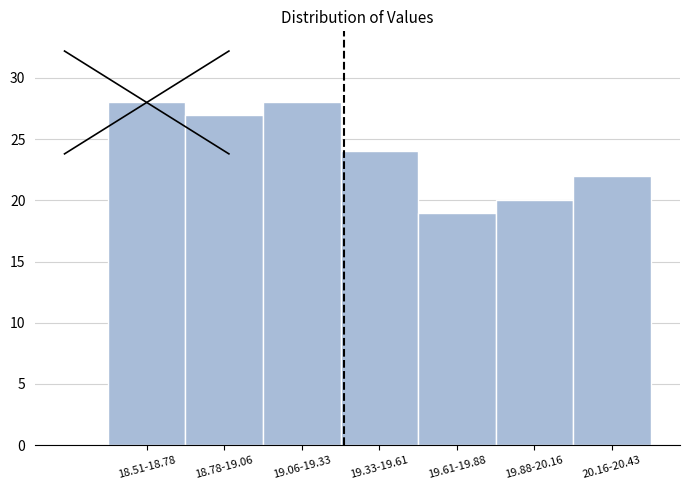

Reading left to right, transcribe all the data shown in this chart.

28	27	28	24	19	20	22